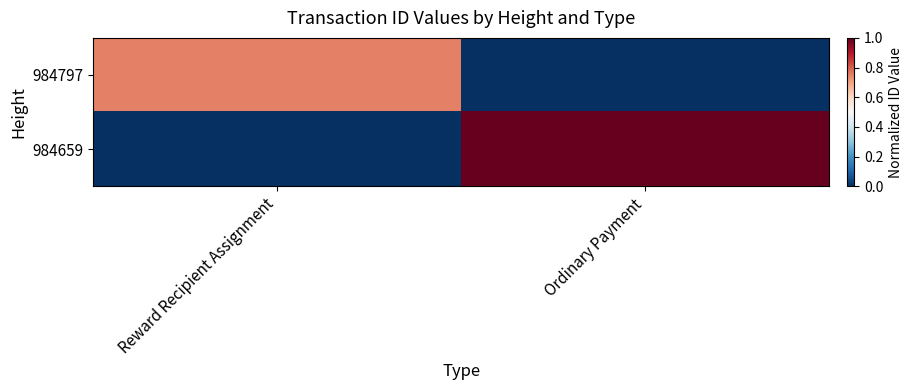

Reading left to right, transcribe all the data shown in this chart.

984797: Reward Recipient Assignment=0.8	Ordinary Payment=0.0
984659: Reward Recipient Assignment=0.0	Ordinary Payment=1.0